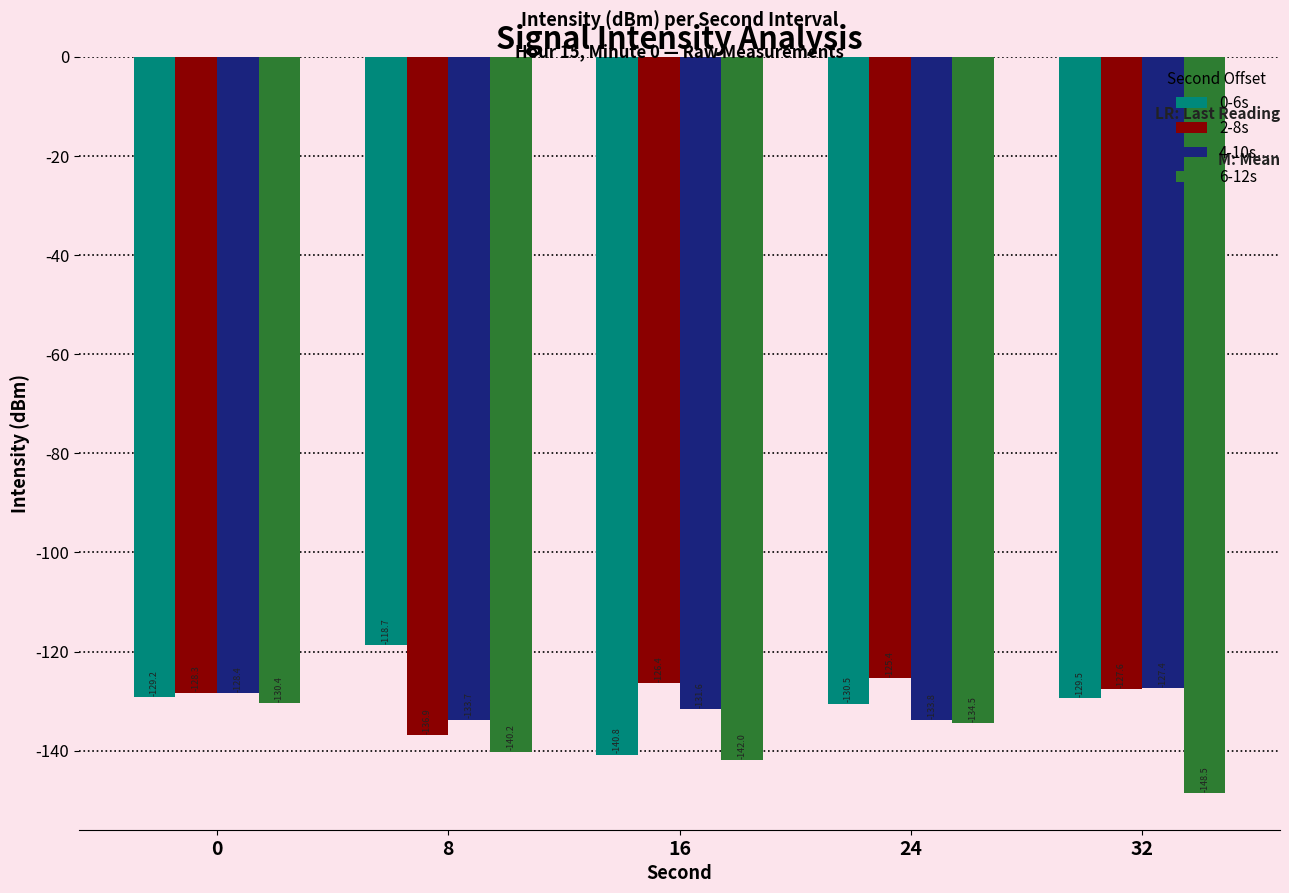

How many bars are there in total?

20